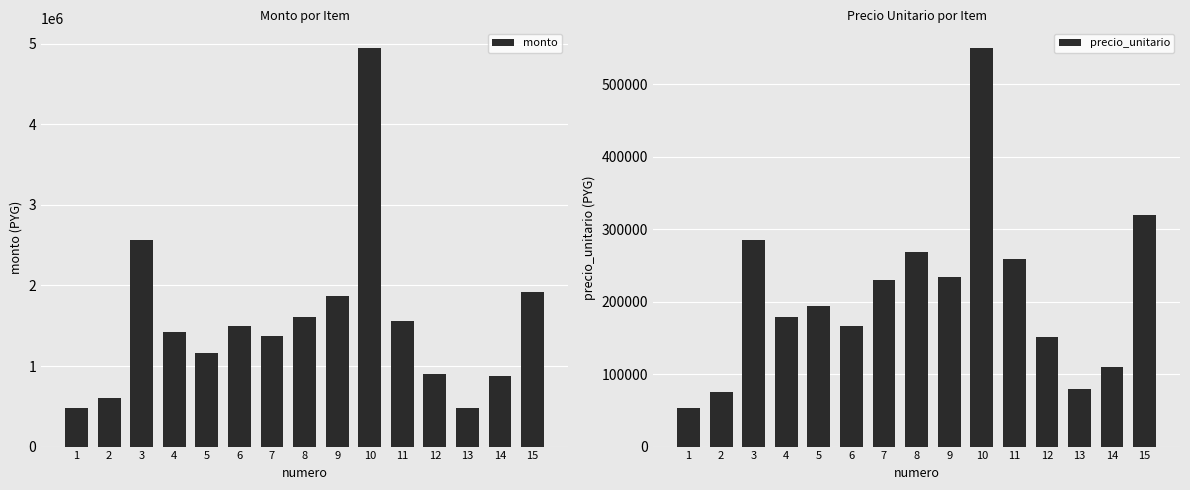

At 1, list the series in order from largest to smallest.

monto, precio_unitario